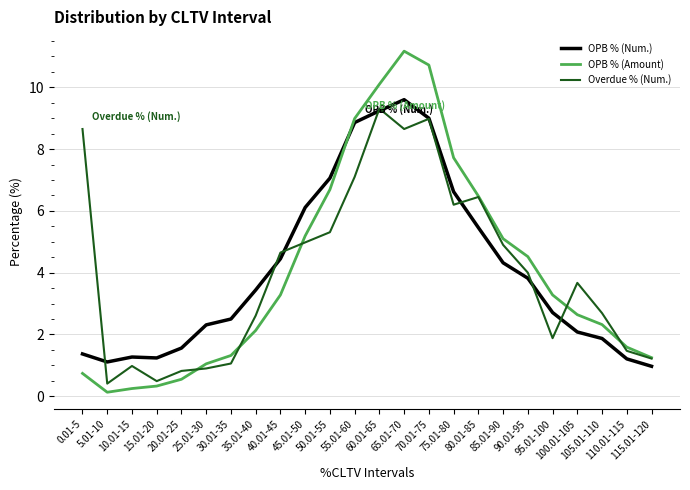

How many times do OPB % (Amount) and OPB % (Num.) cross each other?

1